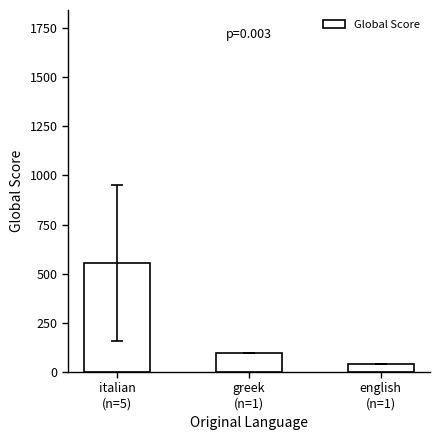

What is the minimum value shown in the chart?

39.0